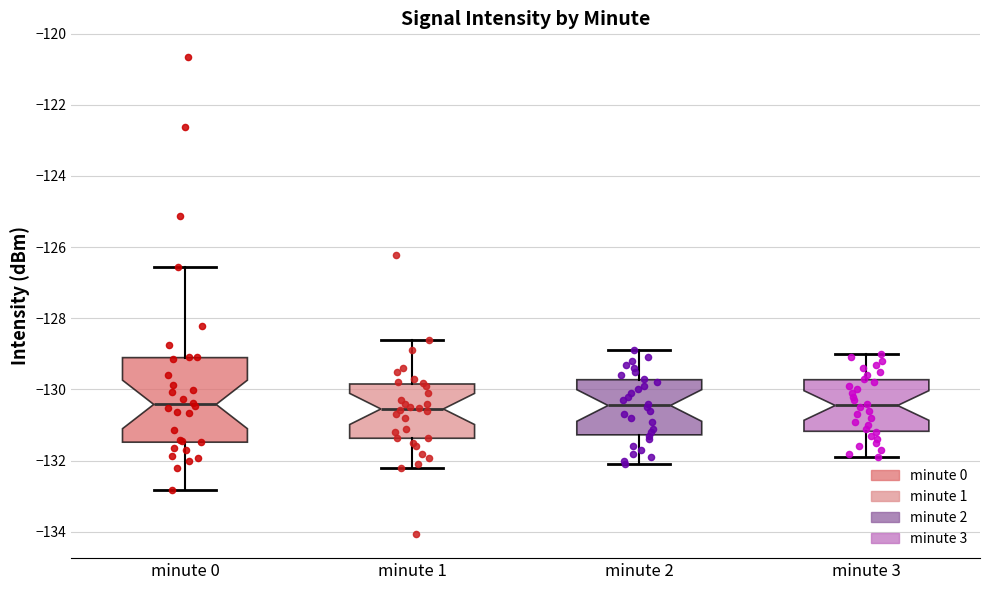

Where is the upper edge of the box for minute 3 on the y-axis? The values are not printed on the chart, so give them approximately, as read against the axis.

-129.8